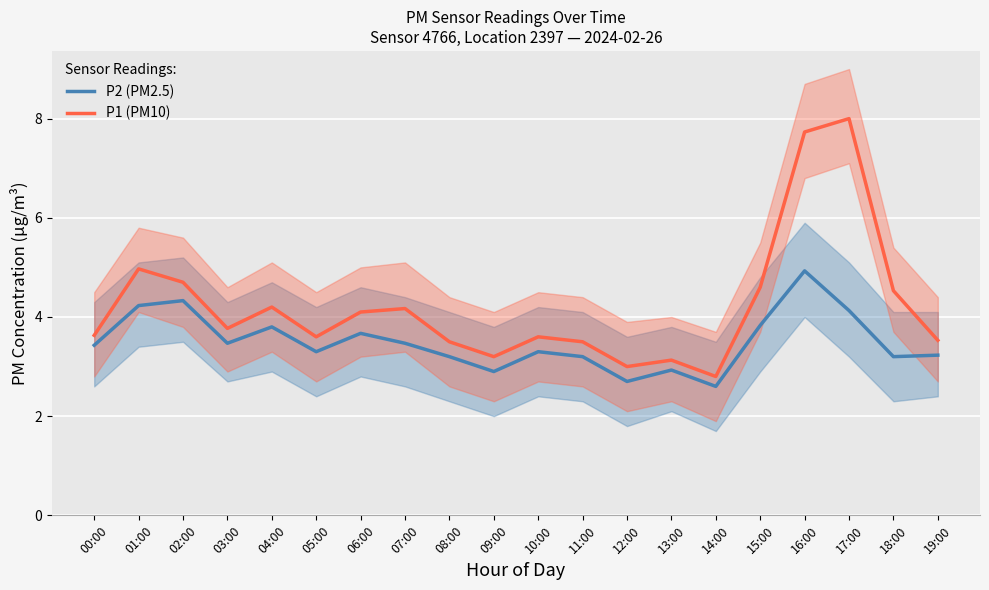

What is the average value of the P2 (PM2.5) series?

3.5